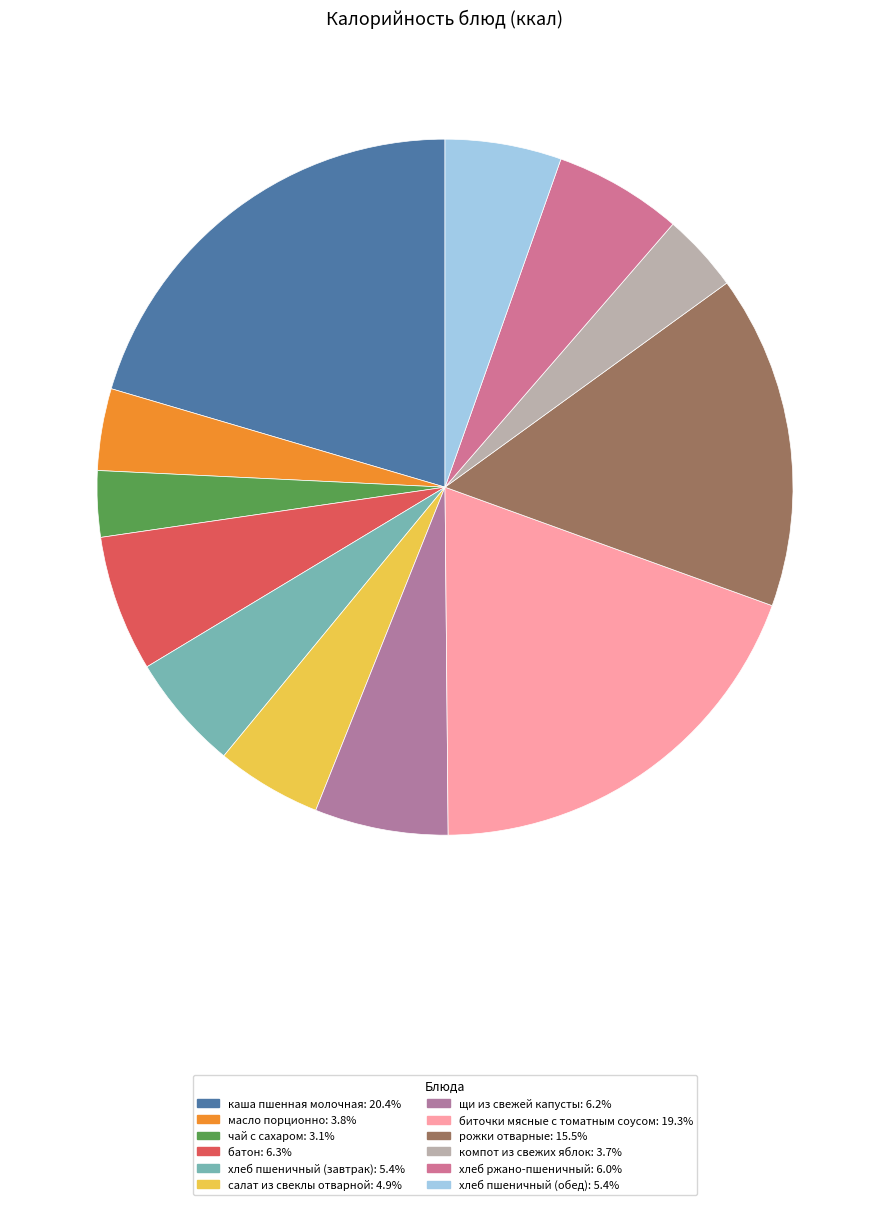

Which category has the smallest portion of the pie?

чай с сахаром